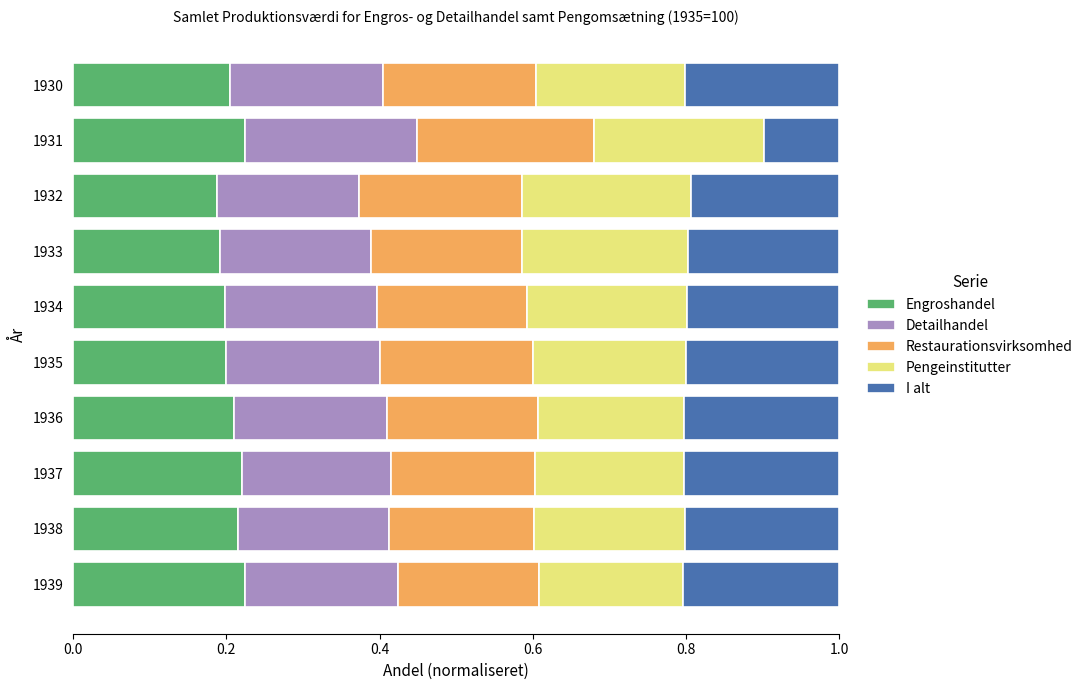

True or false: Engroshandel has a value of 0.3 at 1934.

False